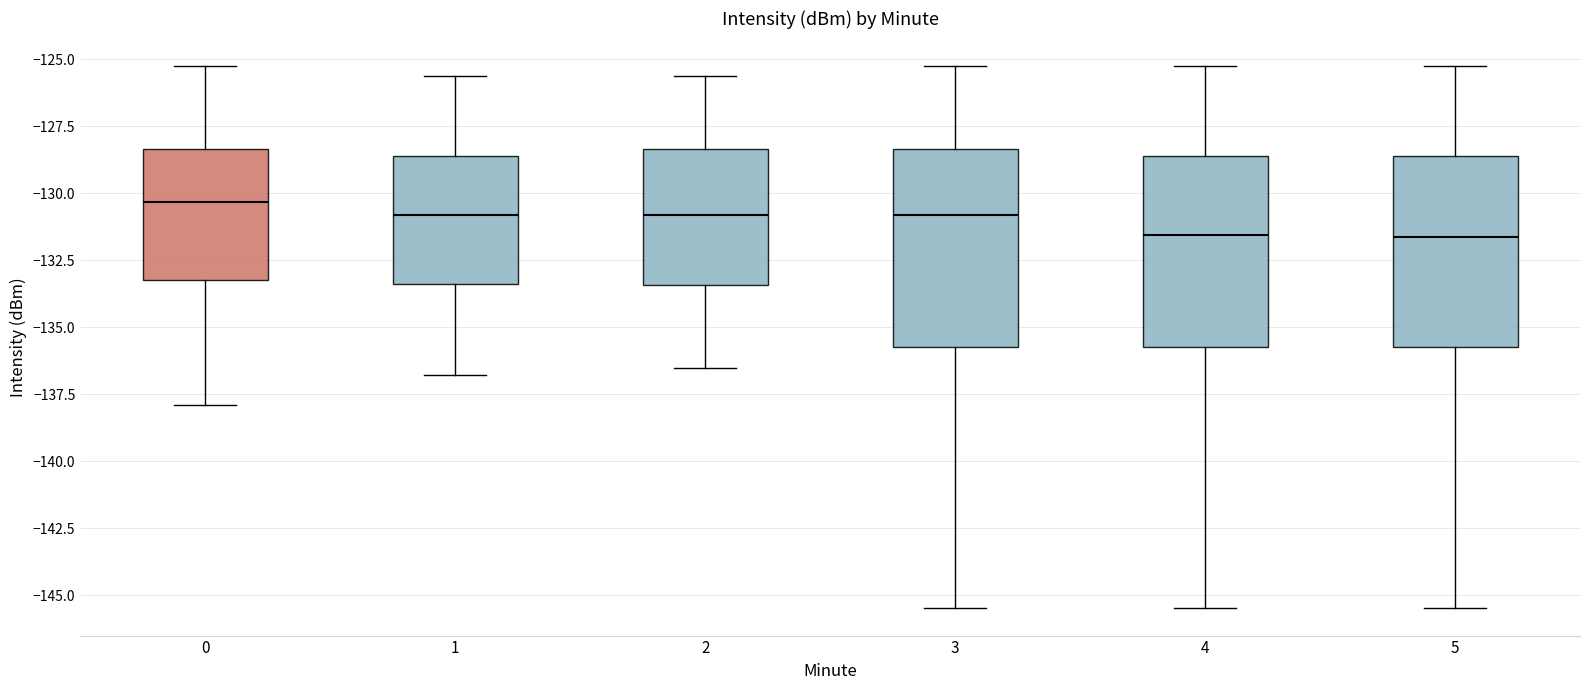

Reading left to right, transcribe this box plot: for each box, give where its median line is, the range the box spans, and where its two whiskers end, as read against the y-axis. The values are not printed on the chart, so give them approximately, as read against the axis.

0: median -130.5, box -133.0 to -128.5, whiskers -138.0 to -125.0
1: median -131.0, box -133.5 to -128.5, whiskers -137.0 to -125.5
2: median -131.0, box -133.5 to -128.5, whiskers -136.5 to -125.5
3: median -131.0, box -135.5 to -128.5, whiskers -145.5 to -125.0
4: median -131.5, box -135.5 to -128.5, whiskers -145.5 to -125.0
5: median -131.5, box -135.5 to -128.5, whiskers -145.5 to -125.0